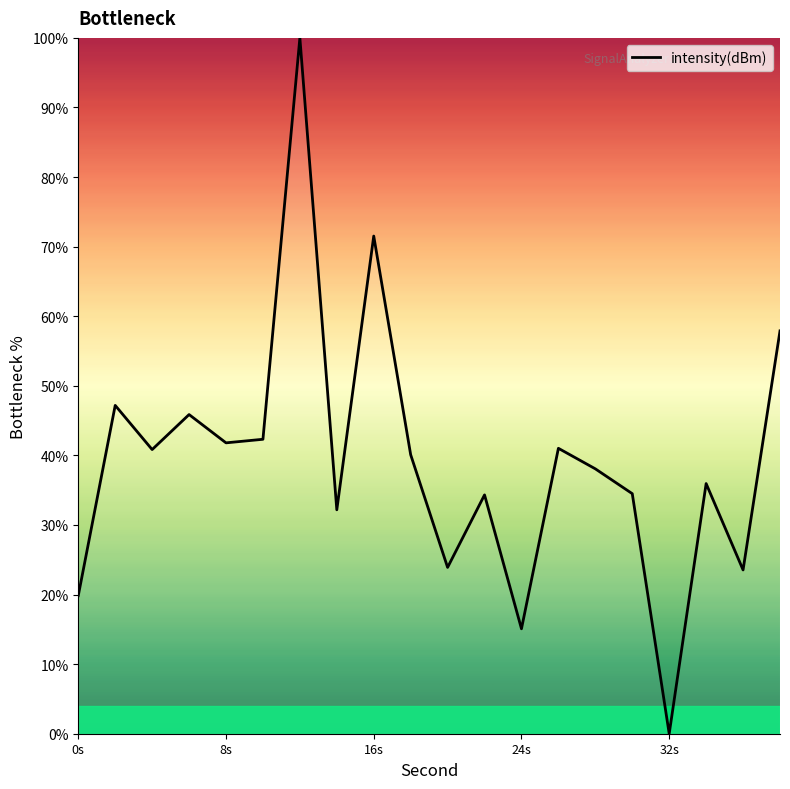

What is the greatest value displayed?

100.0